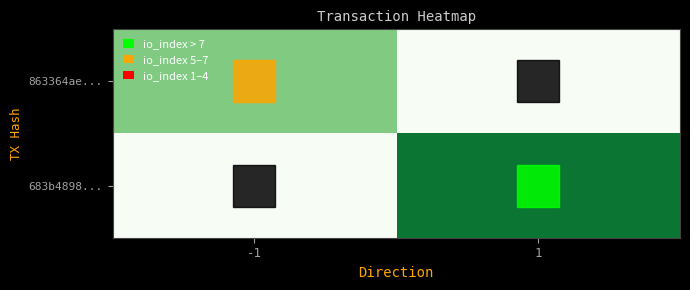

Reading left to right, what are all the values shown in this chart?

863364ae...: -1=5	1=0
683b4898...: -1=0	1=9